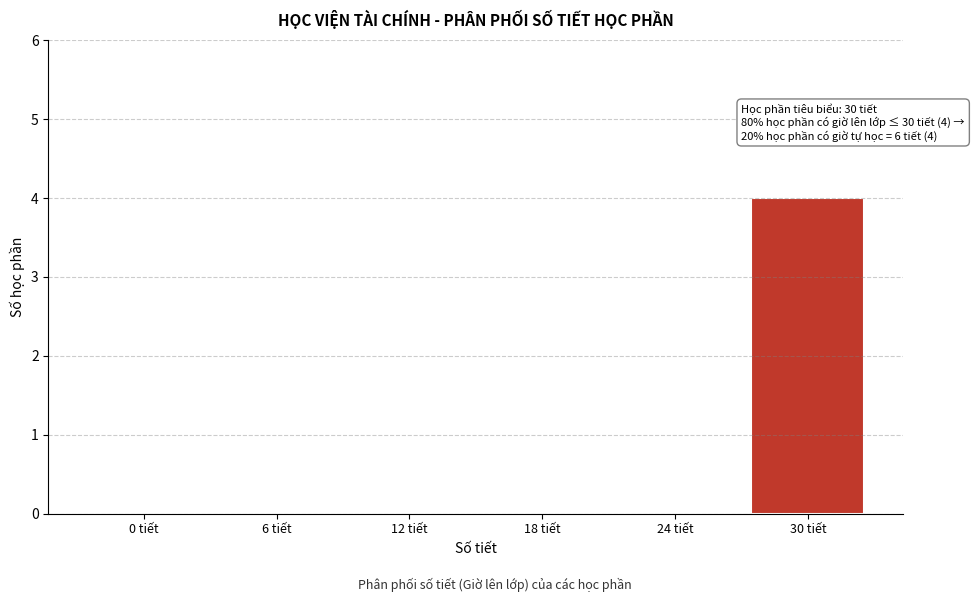

Reading left to right, extract all data points from this chart.

0 tiết=0	6 tiết=0	12 tiết=0	18 tiết=0	24 tiết=0	30 tiết=4